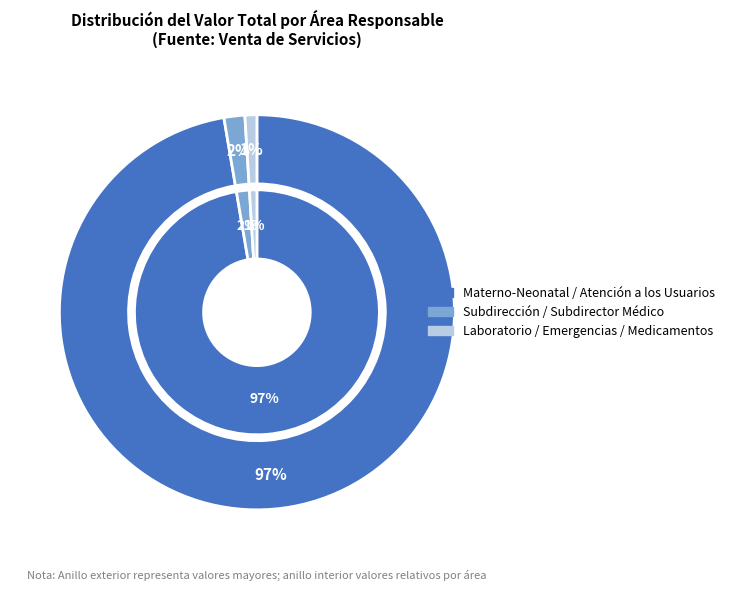

Is the sum of 0 and 2 greater than half?

Yes